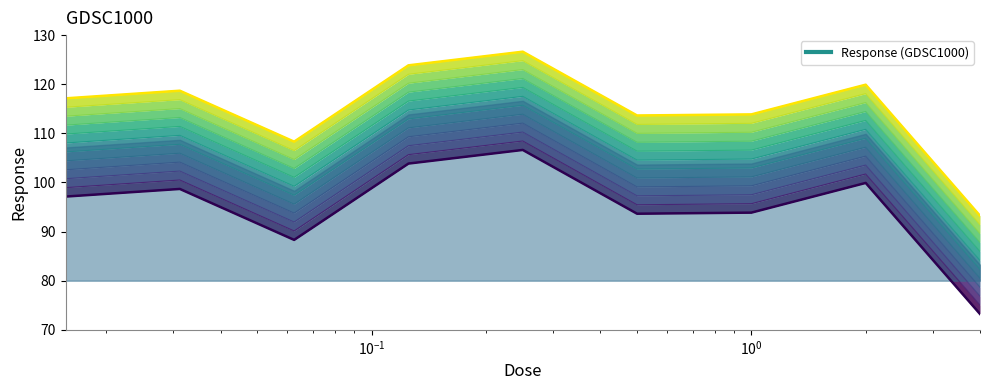

What is the difference between the maximum and minimum values?

33.4